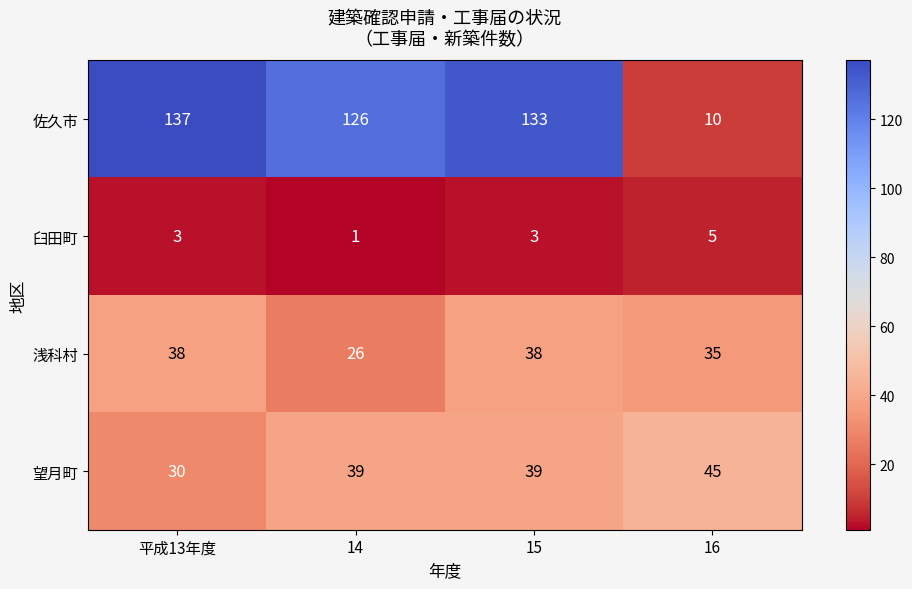

Which series has the largest total across all categories?

佐久市